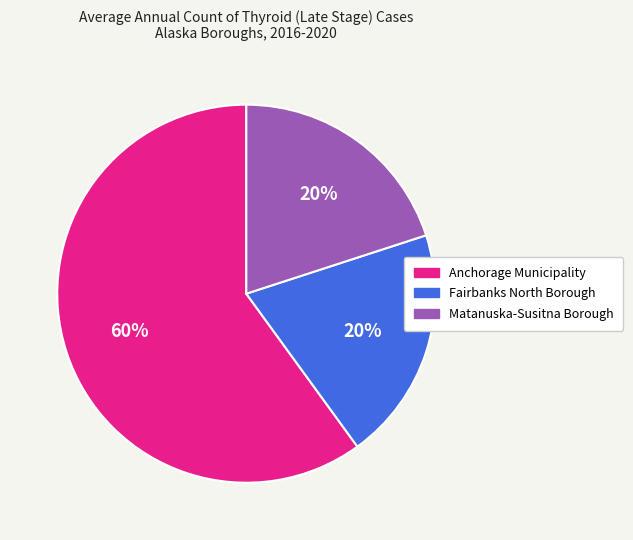

Approximately how many times larger is the value at Anchorage Municipality compared to Fairbanks North Borough?

3.0